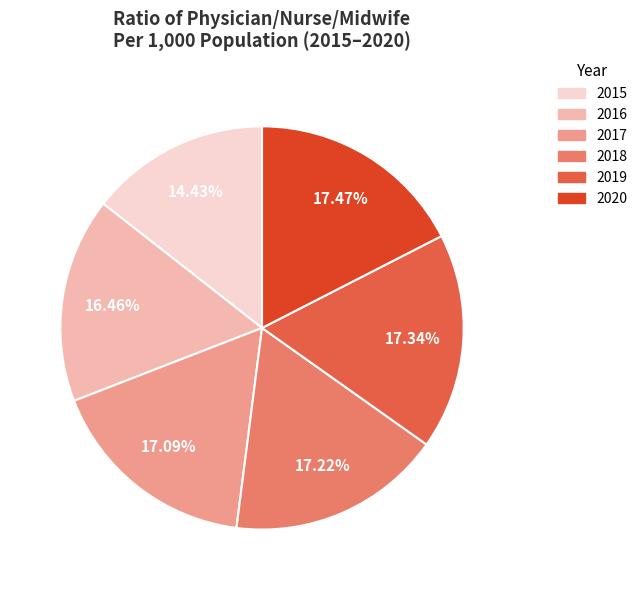

To the nearest percent, what portion does 2020 represent?

17%